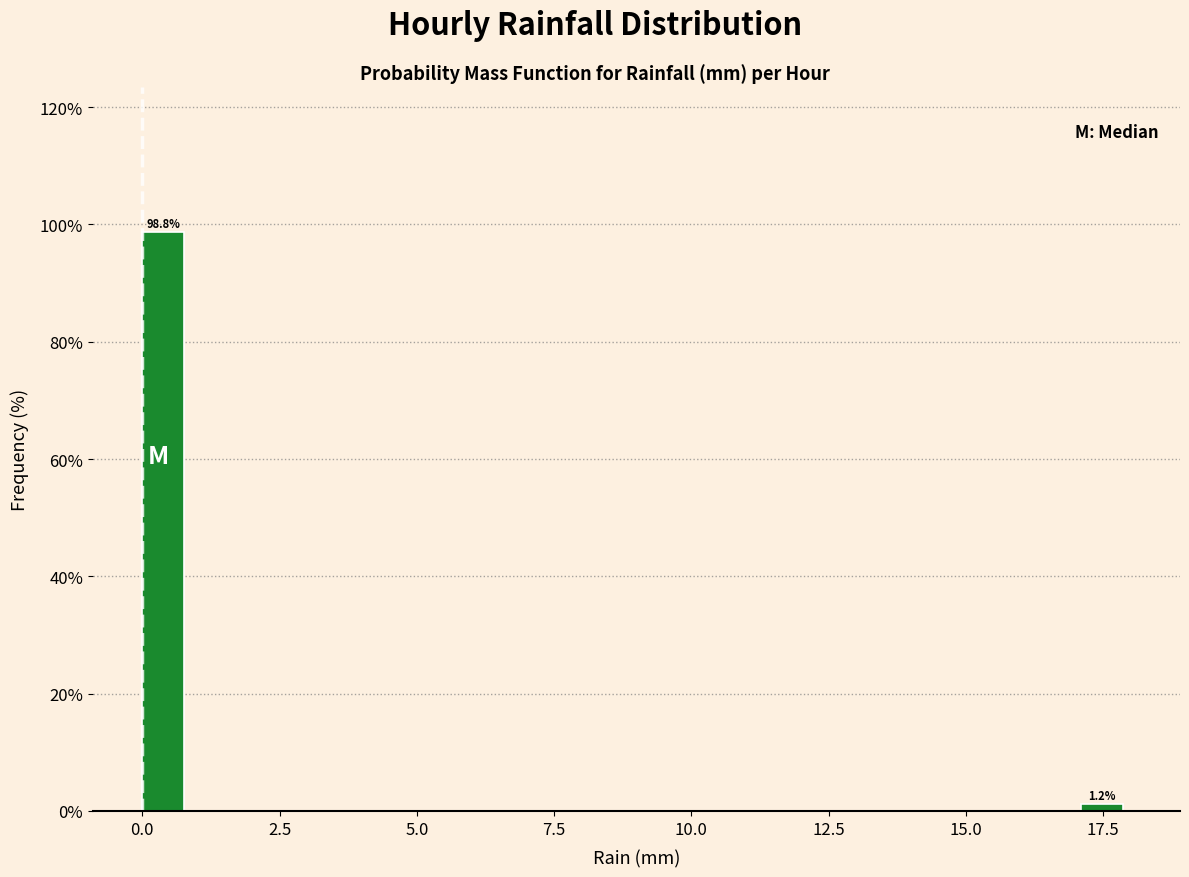

Around what value on the x-axis is the tallest bar? Give the approximate position of its centre, as read against the axis.

0.5